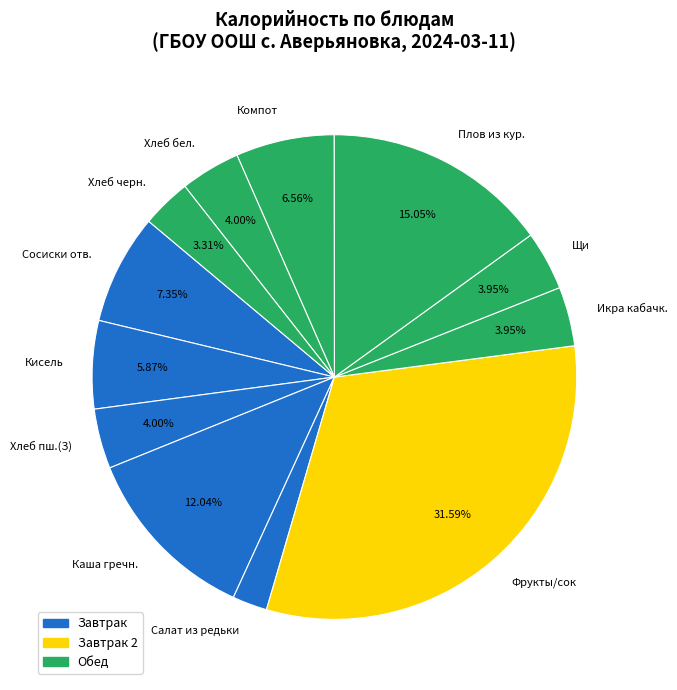

Combined, do Щи and Икра кабачк. account for over 50%?

No